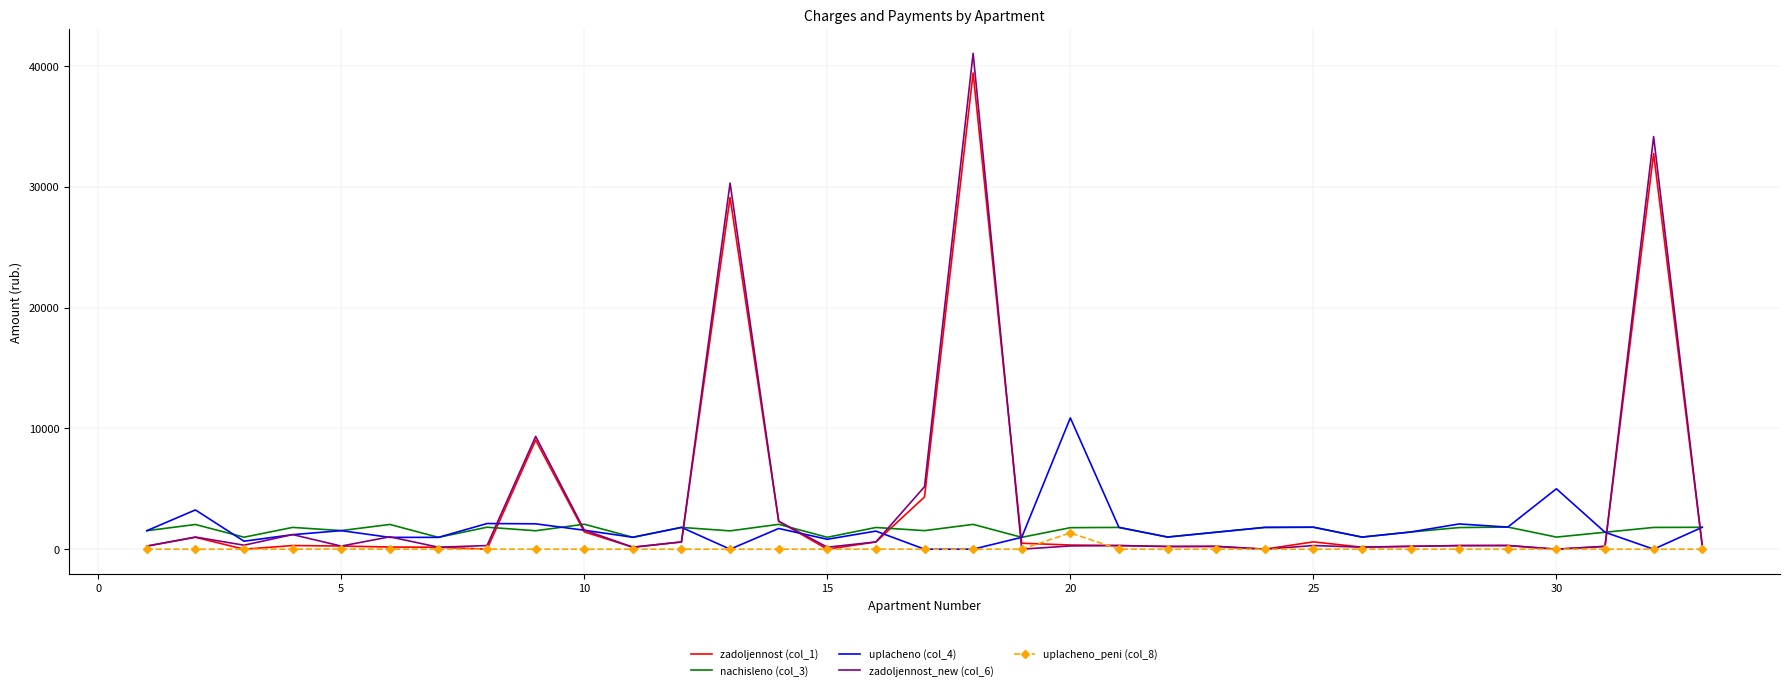

Which series has the widest spread of values?

zadoljennost_new (col_6)